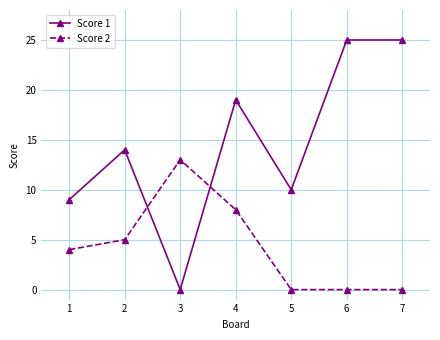

What is the sum of all Score 2 values?

30